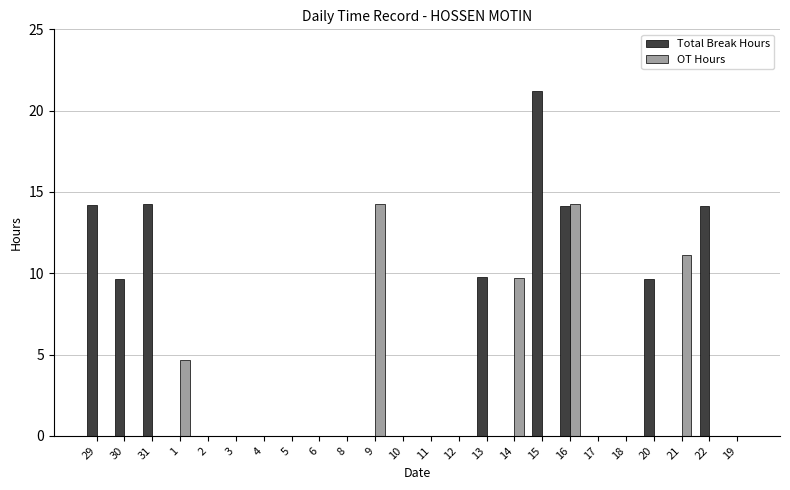

What is the sum of the OT Hours values at 12 and 14?

9.7